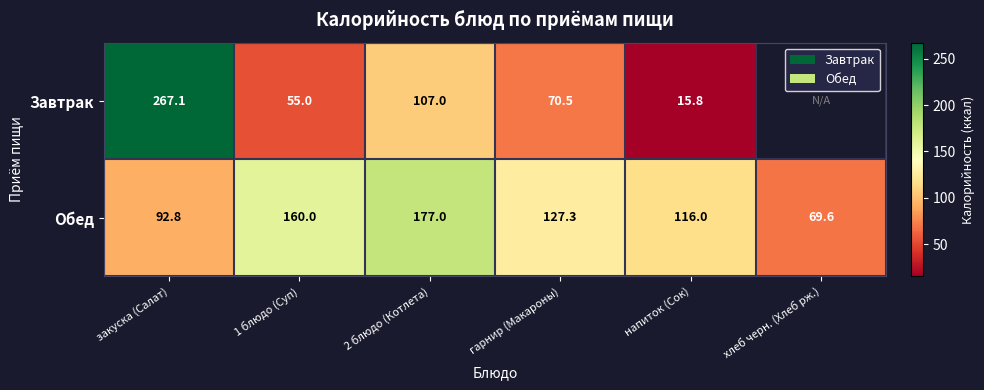

True or false: Обед has a value of 74.4 at 2 блюдо (Котлета).

False